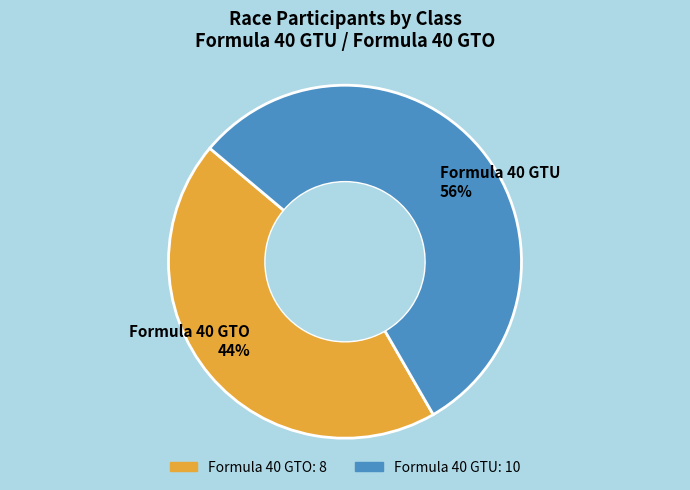

Does any single category account for the majority?

Yes